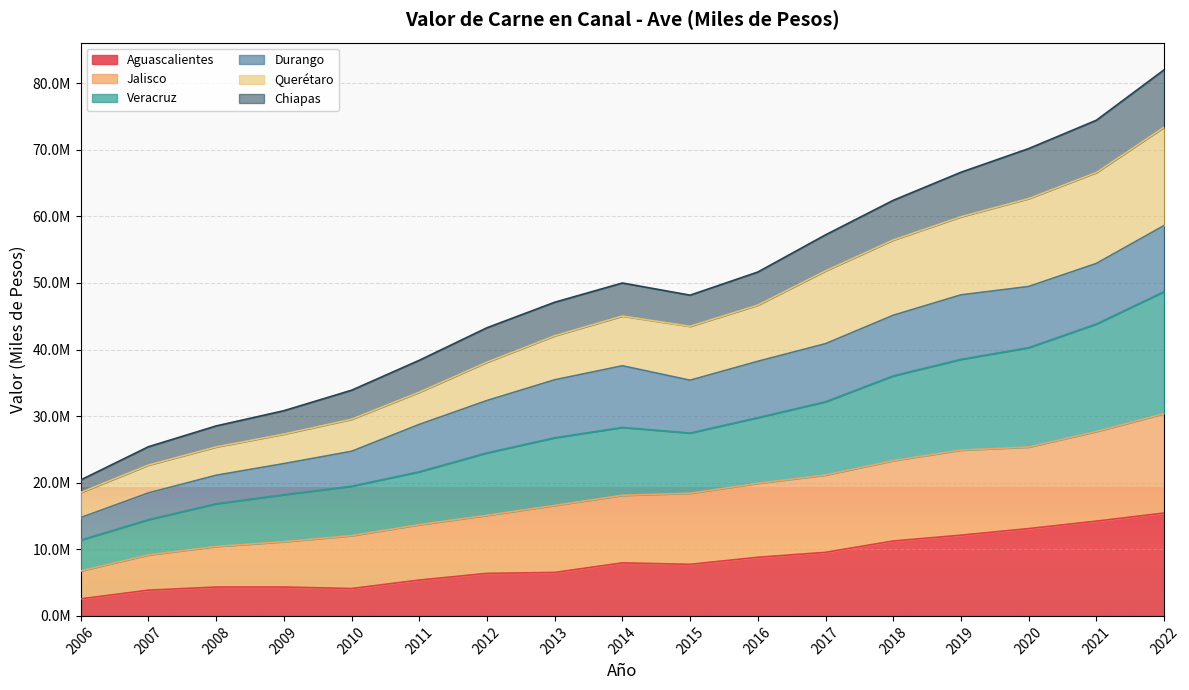

What is the value of the Veracruz point at the 14th from the left?

38527088.7